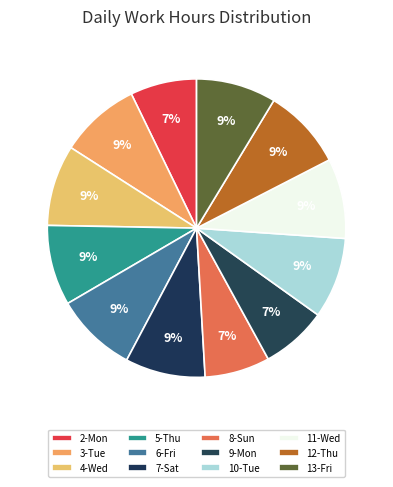

What is the largest slice in the pie chart?

6-Fri